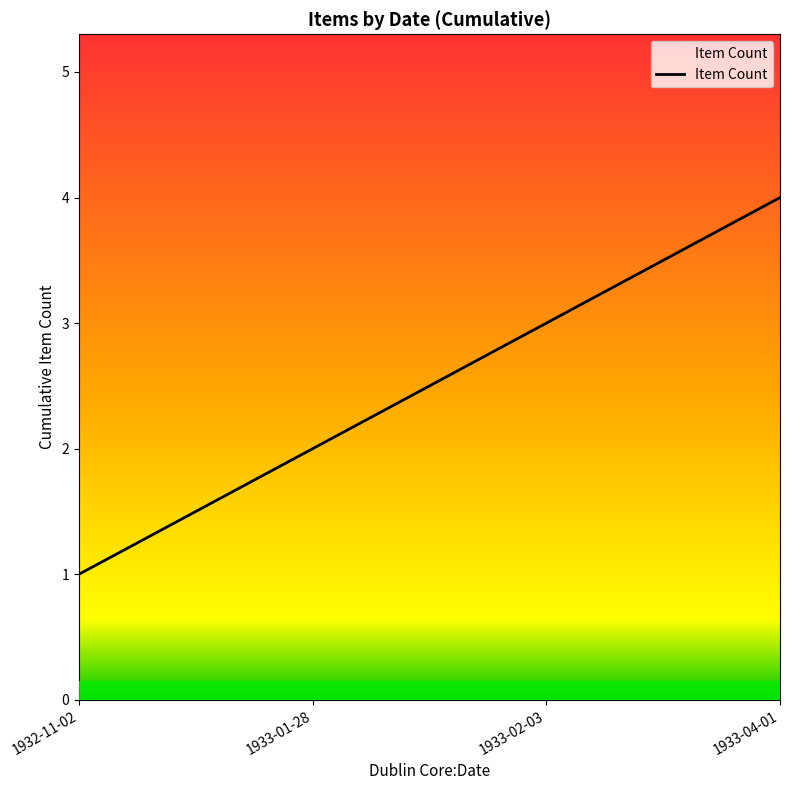

List the labels in order of value, smallest first.

1932-11-02, 1933-01-28, 1933-02-03, 1933-04-01